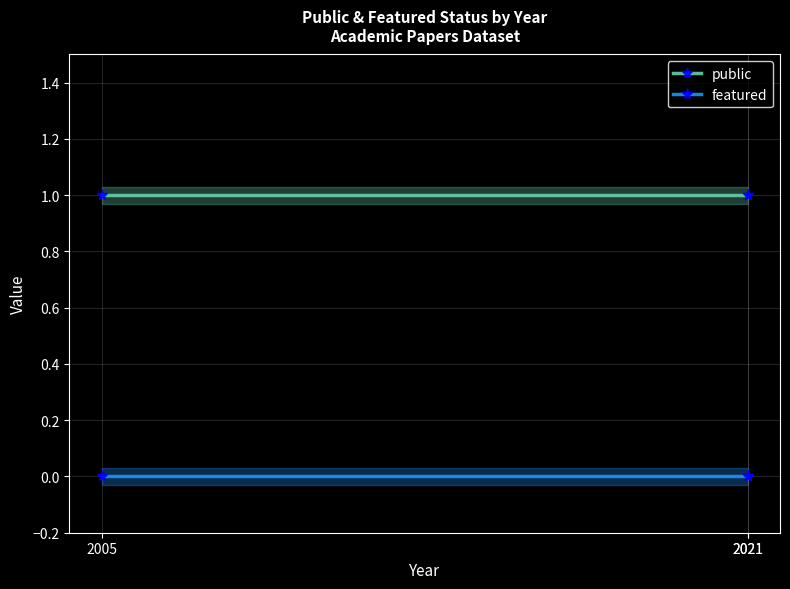

Which series changed the most between 2005 and 2021?

public